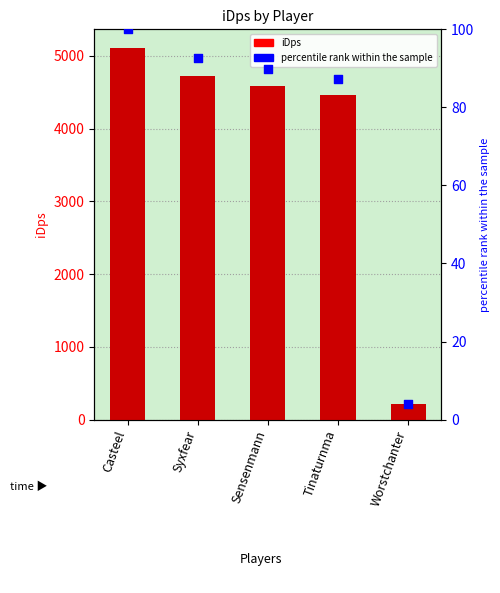

Which series contains the lowest Y value?

percentile rank within the sample